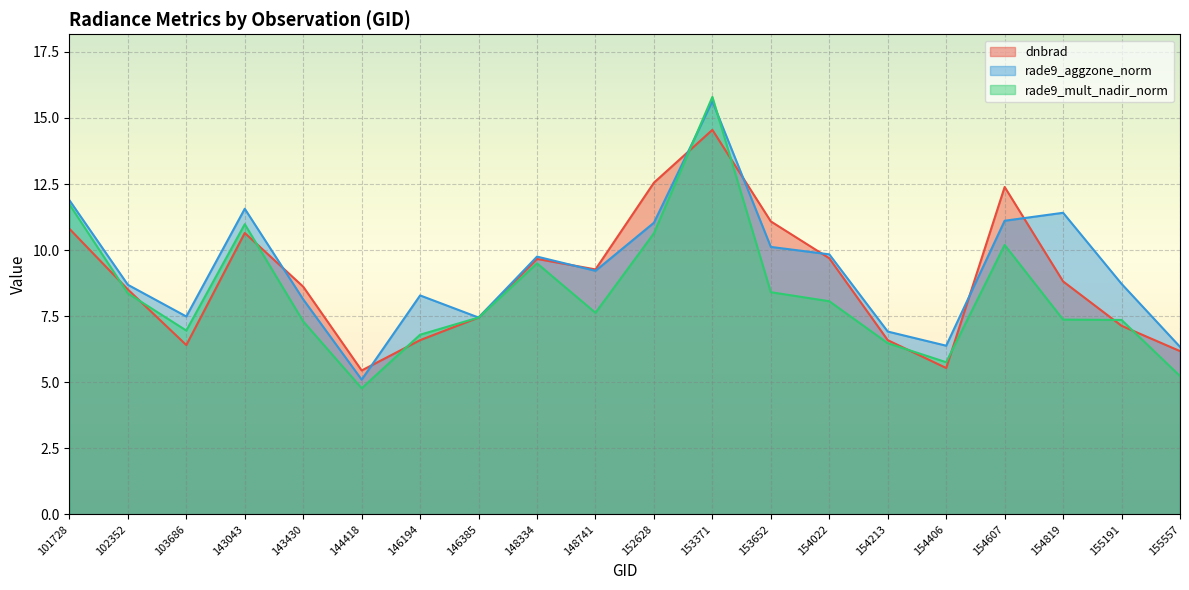

Which category has the lowest value in the rade9_mult_nadir_norm series?

144418